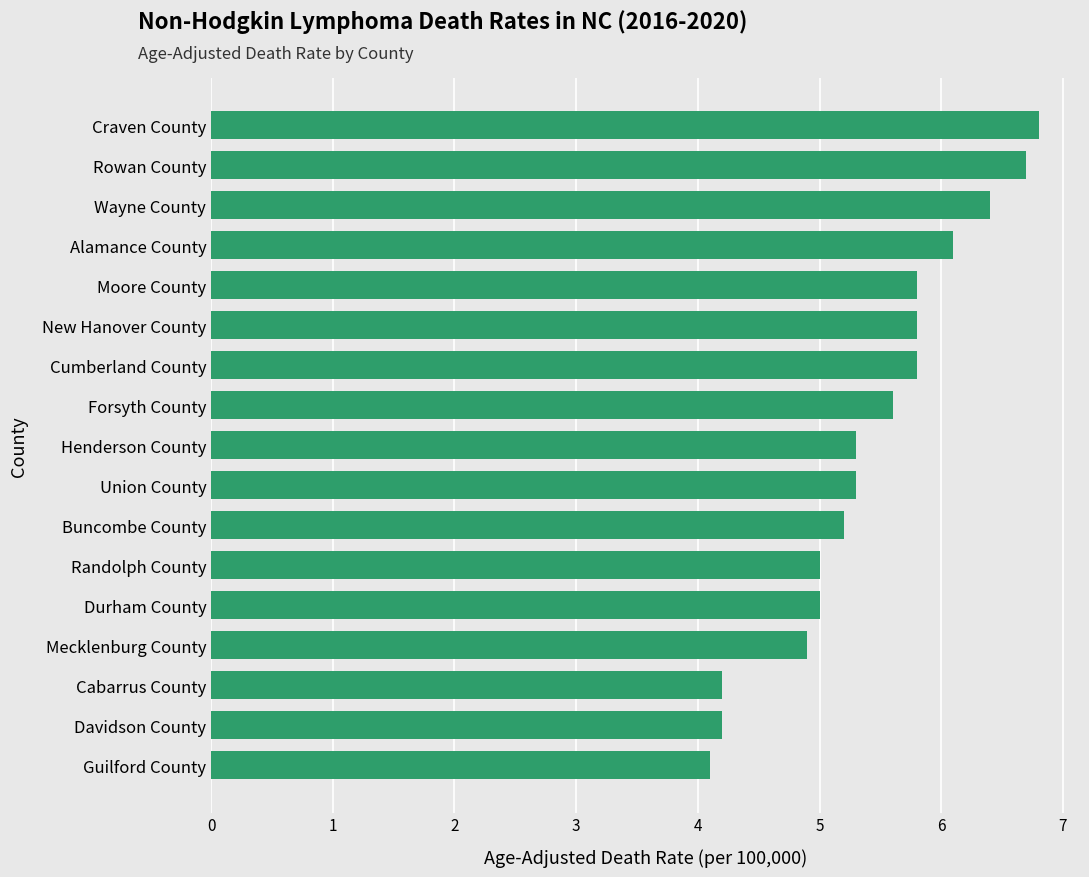

Is it true that the value at Randolph County is 2.7?

False